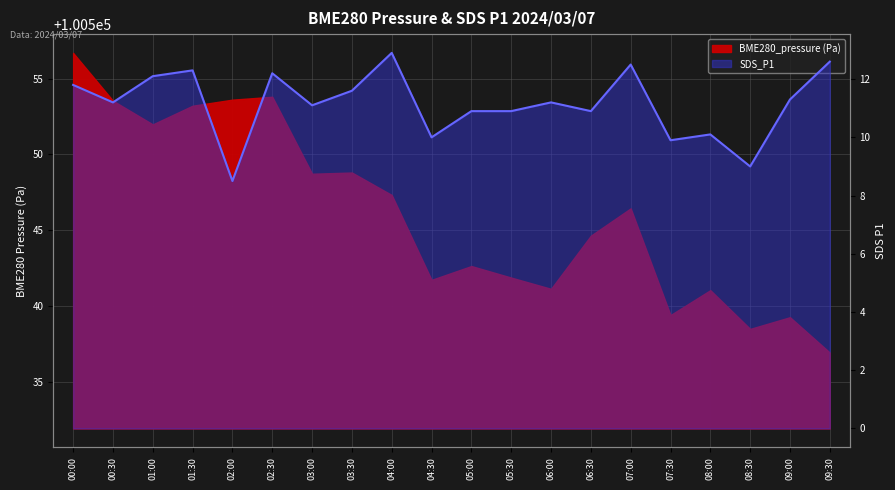

At which category does the chart reach its peak across all series?

04:00